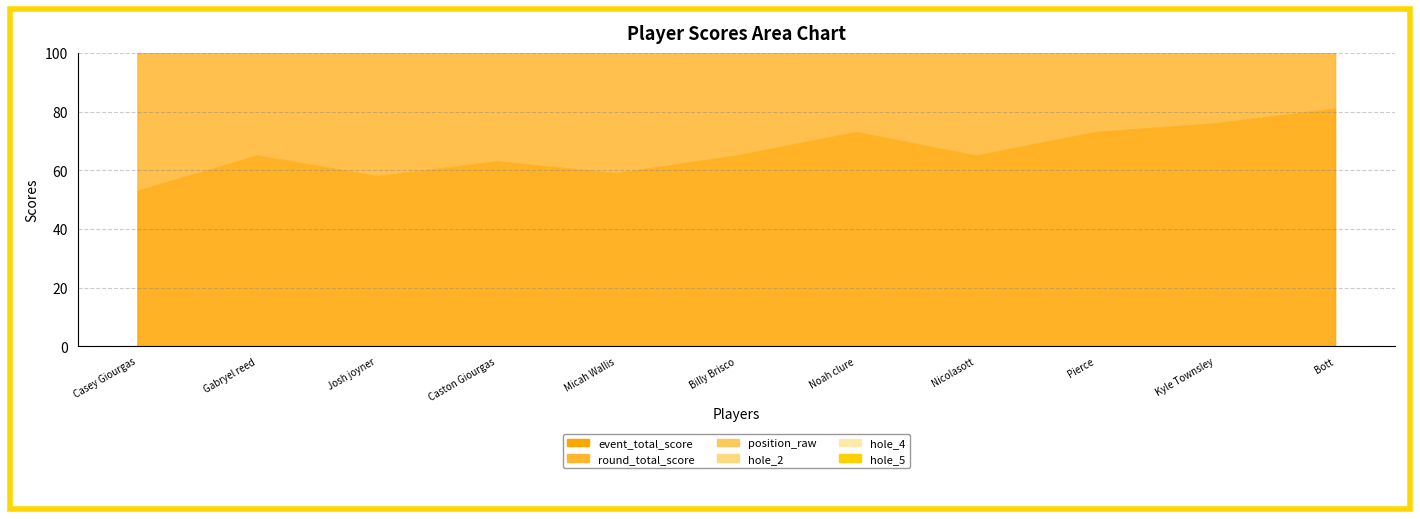

At which label is hole_4 closest to 3?

Josh joyner